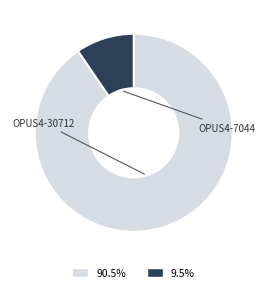

Do OPUS4-7044 and OPUS4-30712 together represent more than half of the pie?

Yes